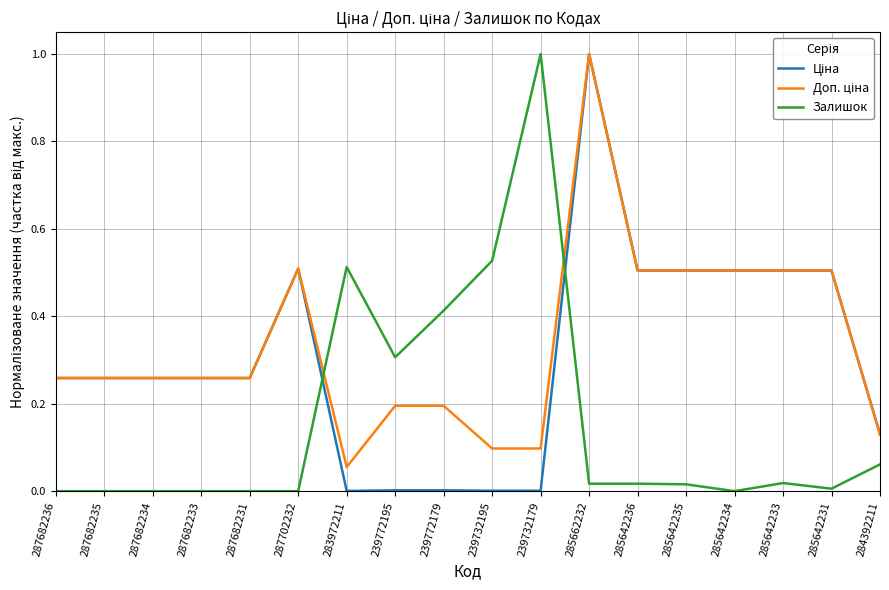

Is it true that Залишок equals 0.0 at 285642235?

True